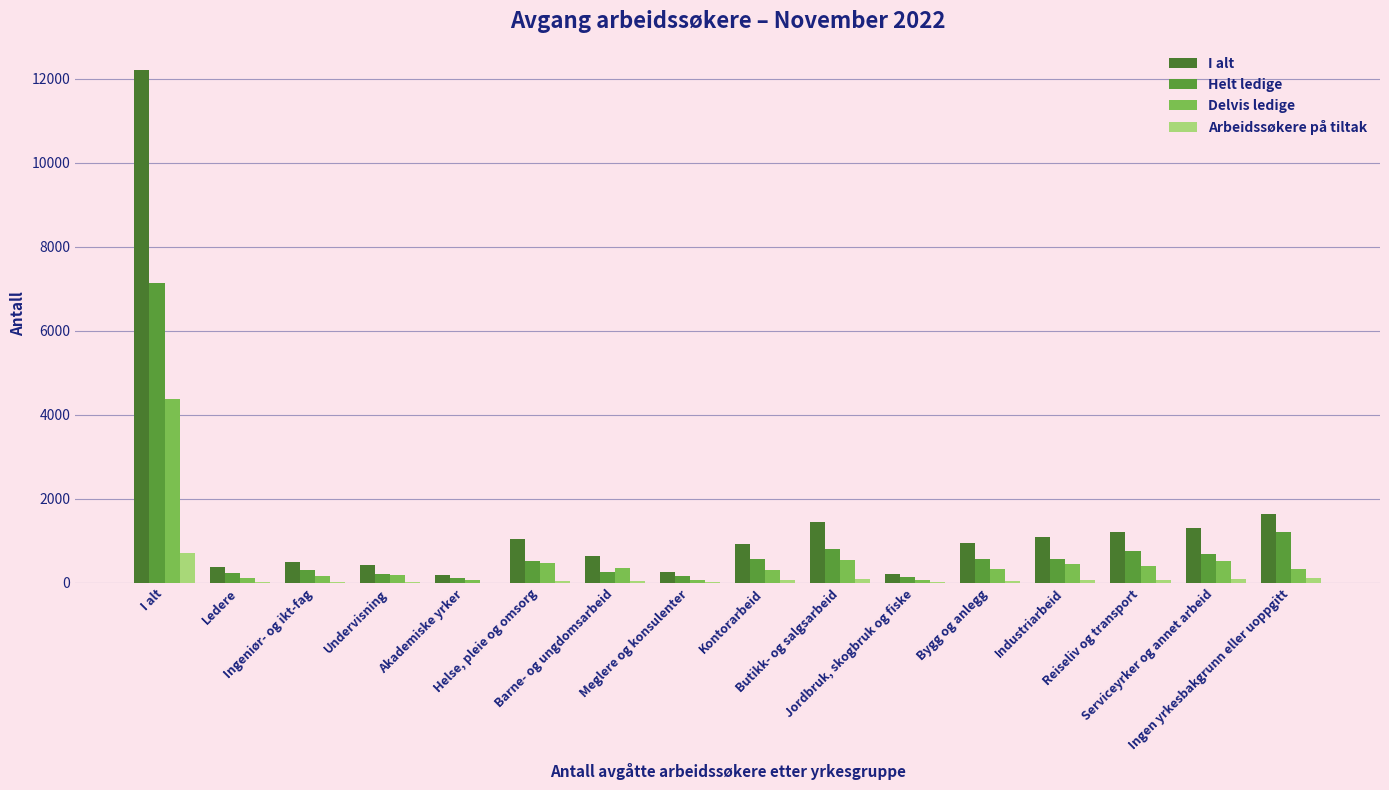

How many groups of bars are there?

16